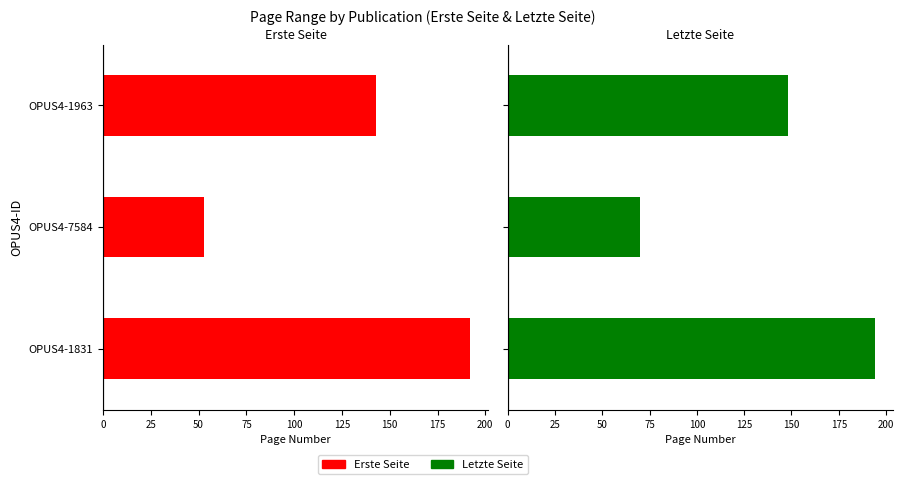

What are all the series names shown in the legend?

Erste Seite, Letzte Seite